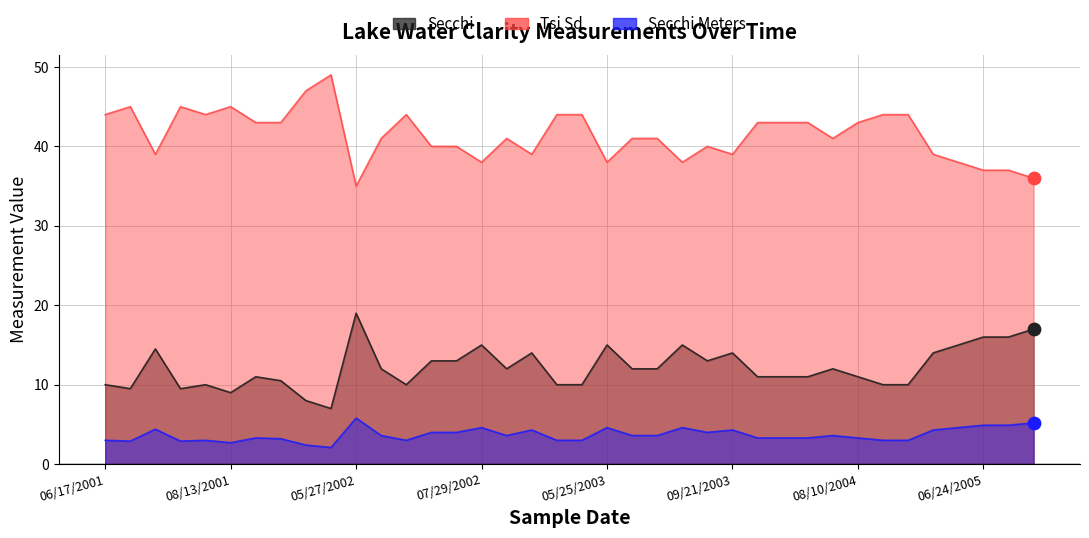

Which series contains the lowest Y value?

Secchi Meters